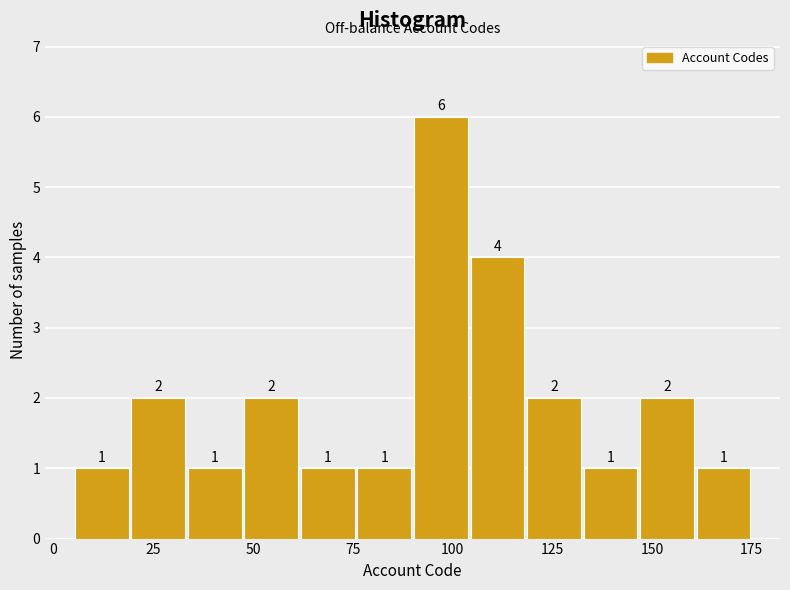

Around what value on the x-axis is the tallest bar? Give the approximate position of its centre, as read against the axis.

95